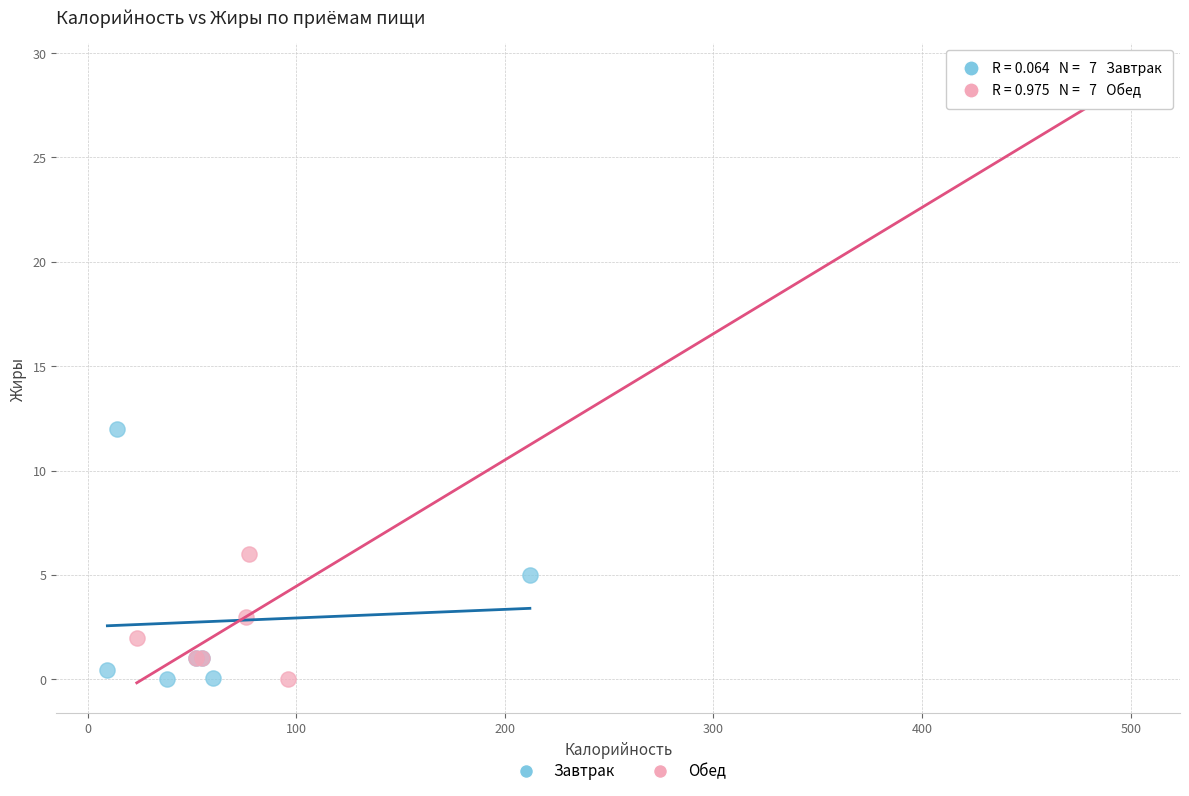

Which series has the largest Y range (max minus min)?

Обед